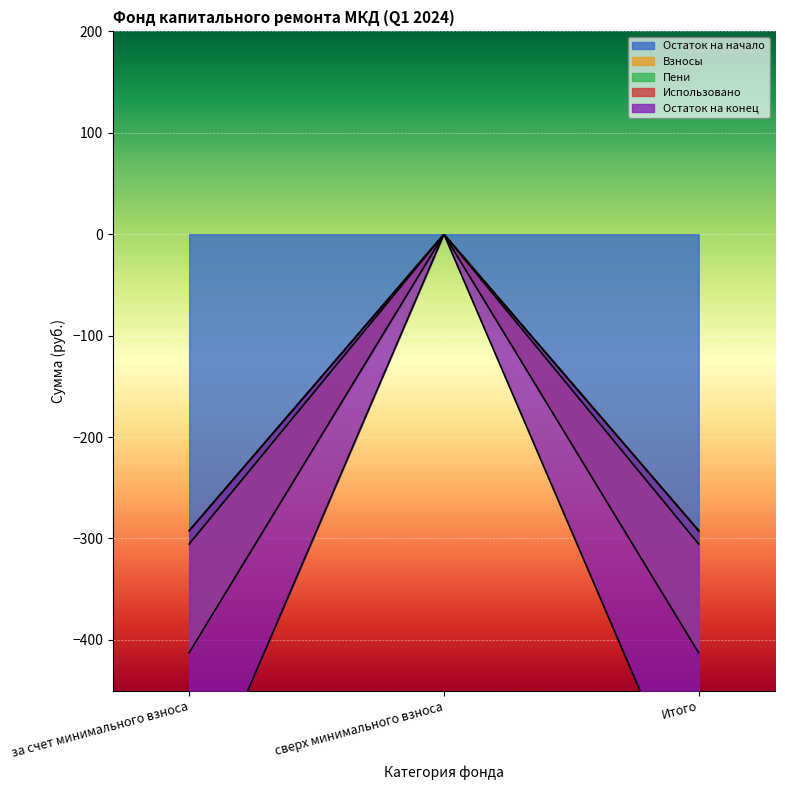

The Пени series shows 13.1 at за счет минимального взноса. True or false?

True